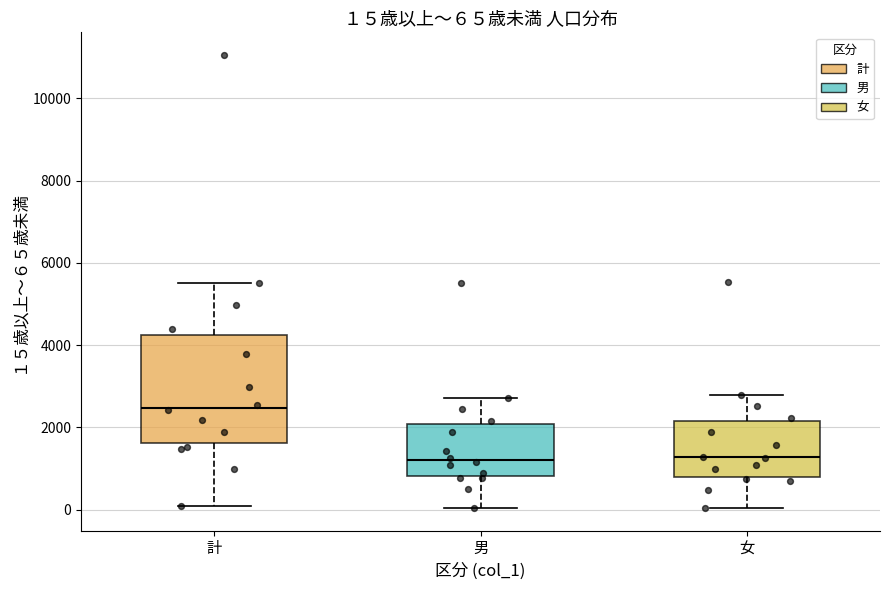

Which box is the tallest, from its lower edge to its upper edge?

計